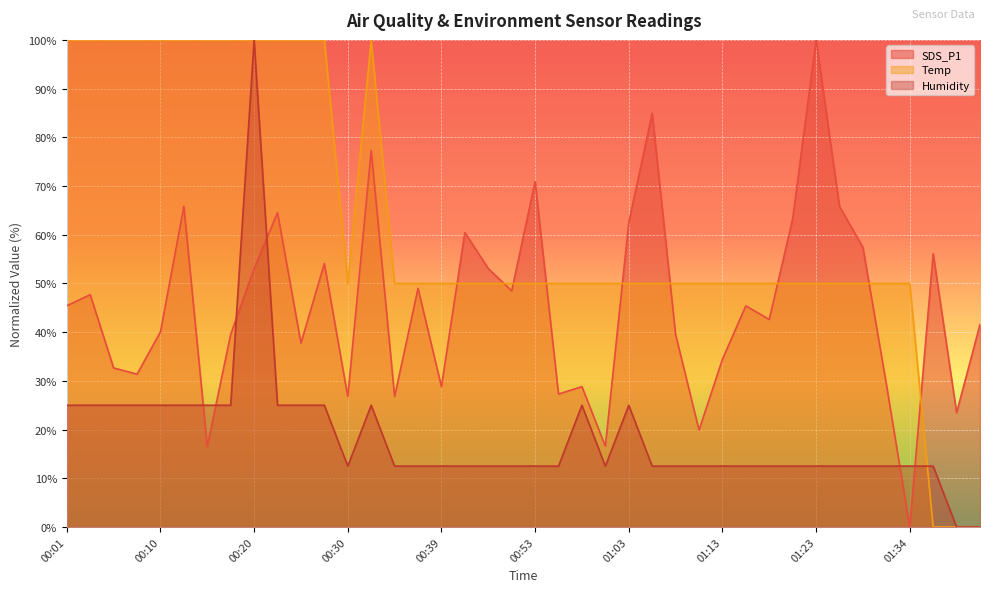

What is the label of the 22nd point from the right?

00:47